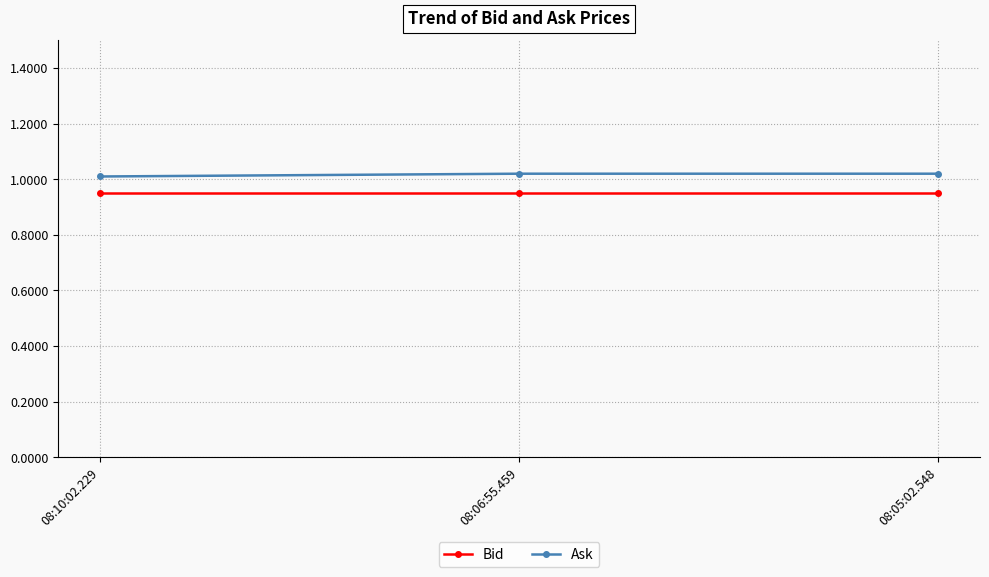

The value of Bid at 08:10:02.229 is 0.3. True or false?

False